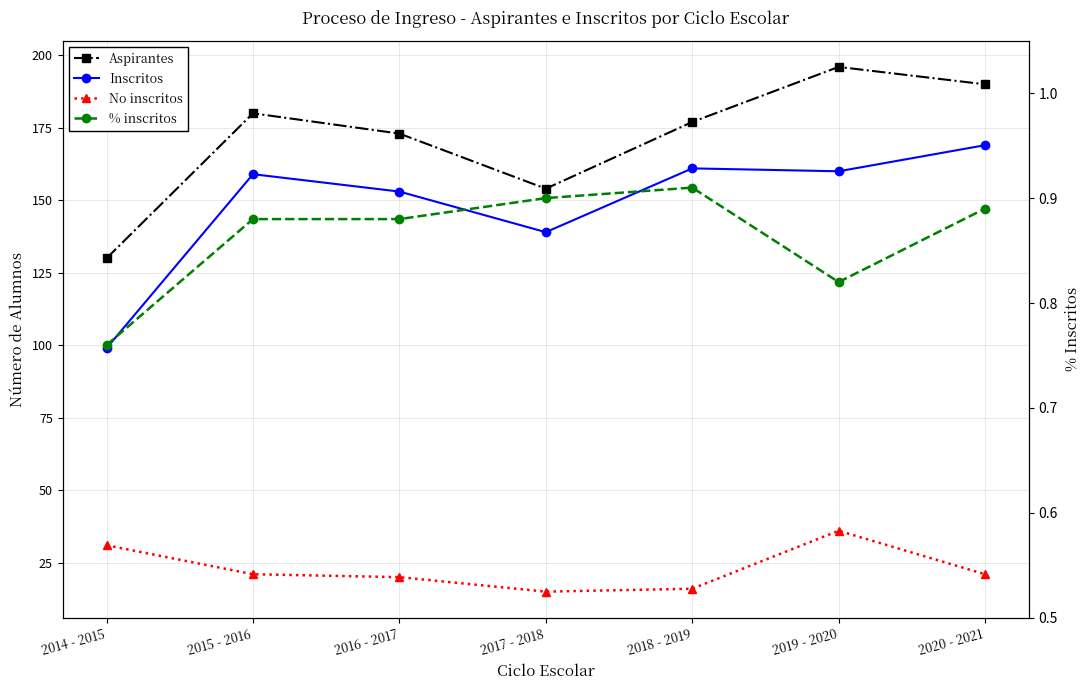

At 2015 - 2016, list the series in order from smallest to largest.

% inscritos, No inscritos, Inscritos, Aspirantes